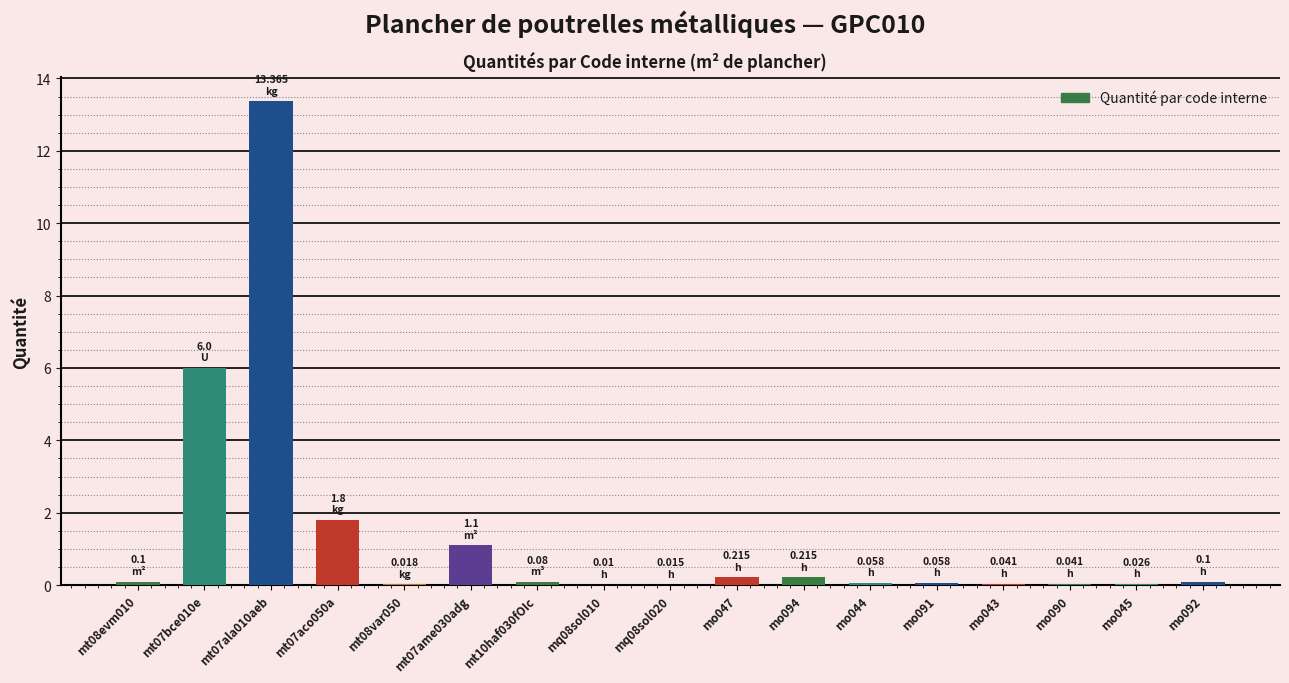

Is it true that the value at mo092 is 0.1?

True